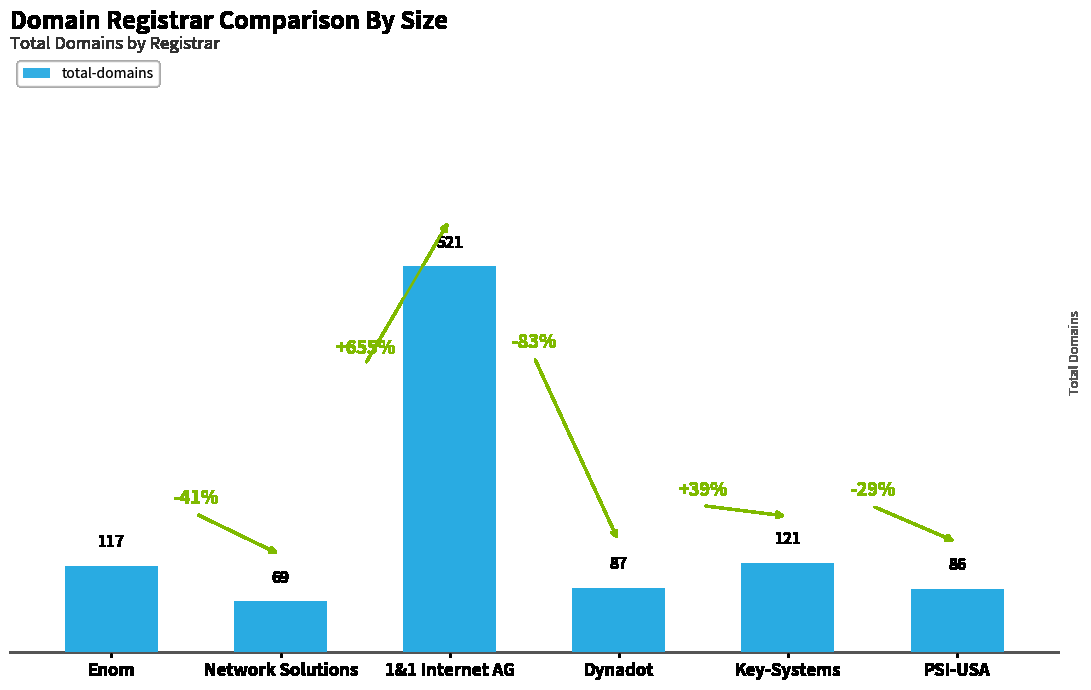

True or false: the data shows 521 at 1&1 Internet AG.

True